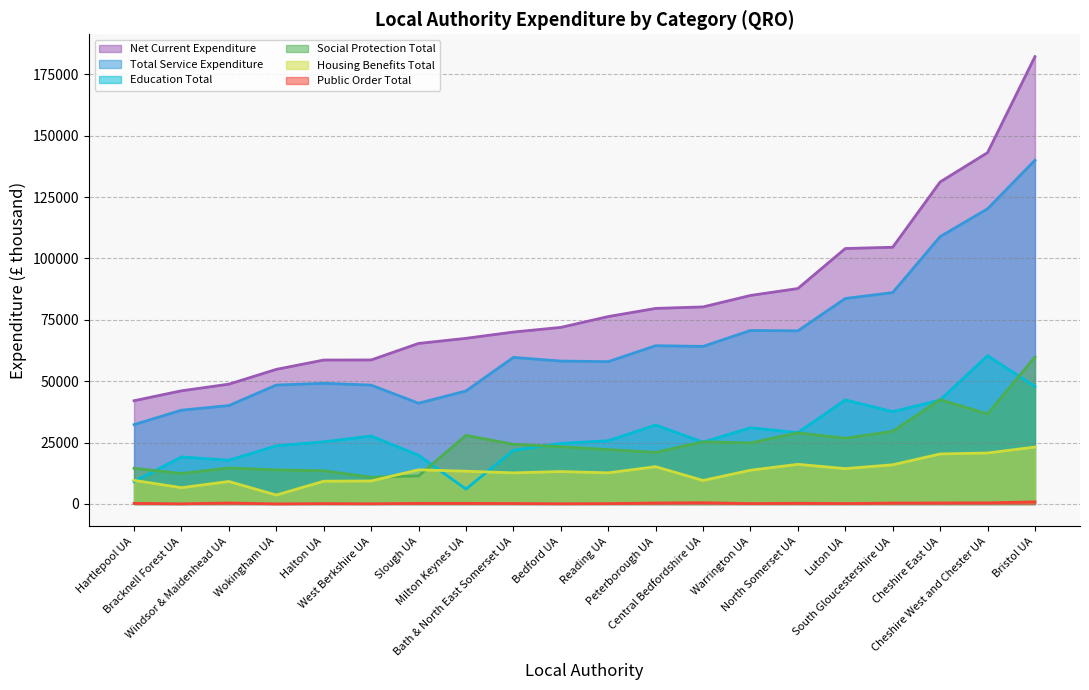

True or false: Total Service Expenditure and Education Total cross at least once.

False